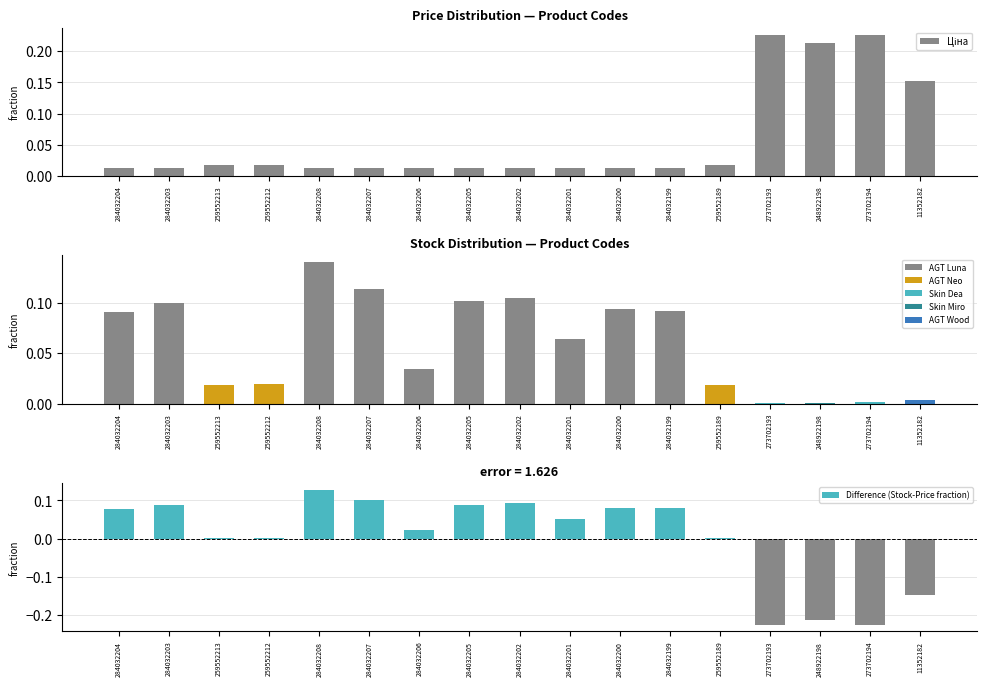

What value does the Difference (Stock-Price fraction) series have at 284032202?

0.1